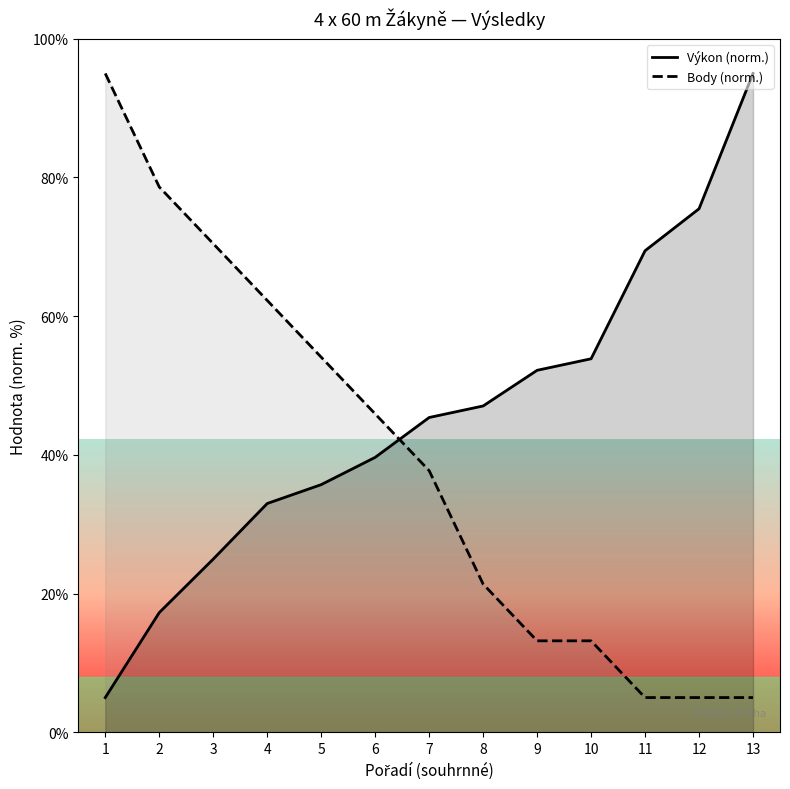

How many categories are shown in the chart?

13